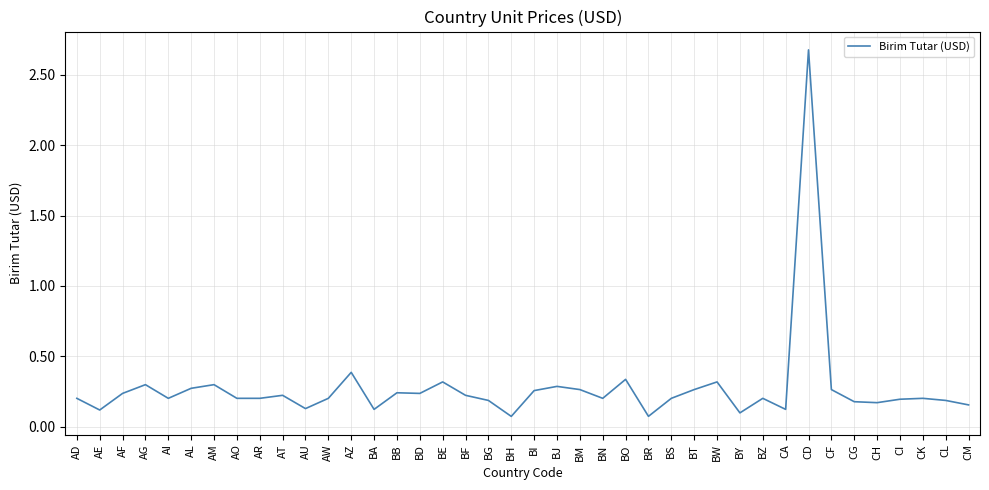

What is the sum of all values?

11.0